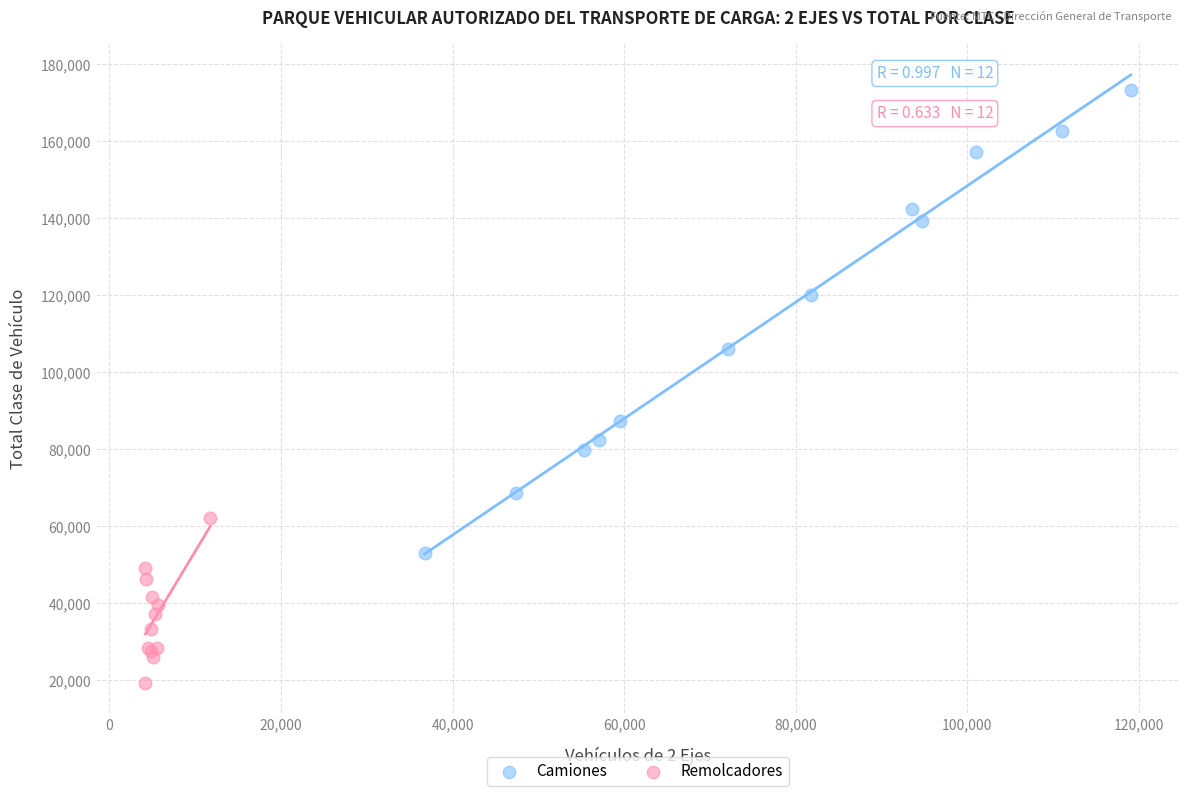

Which series reaches the minimum Y coordinate?

Remolcadores